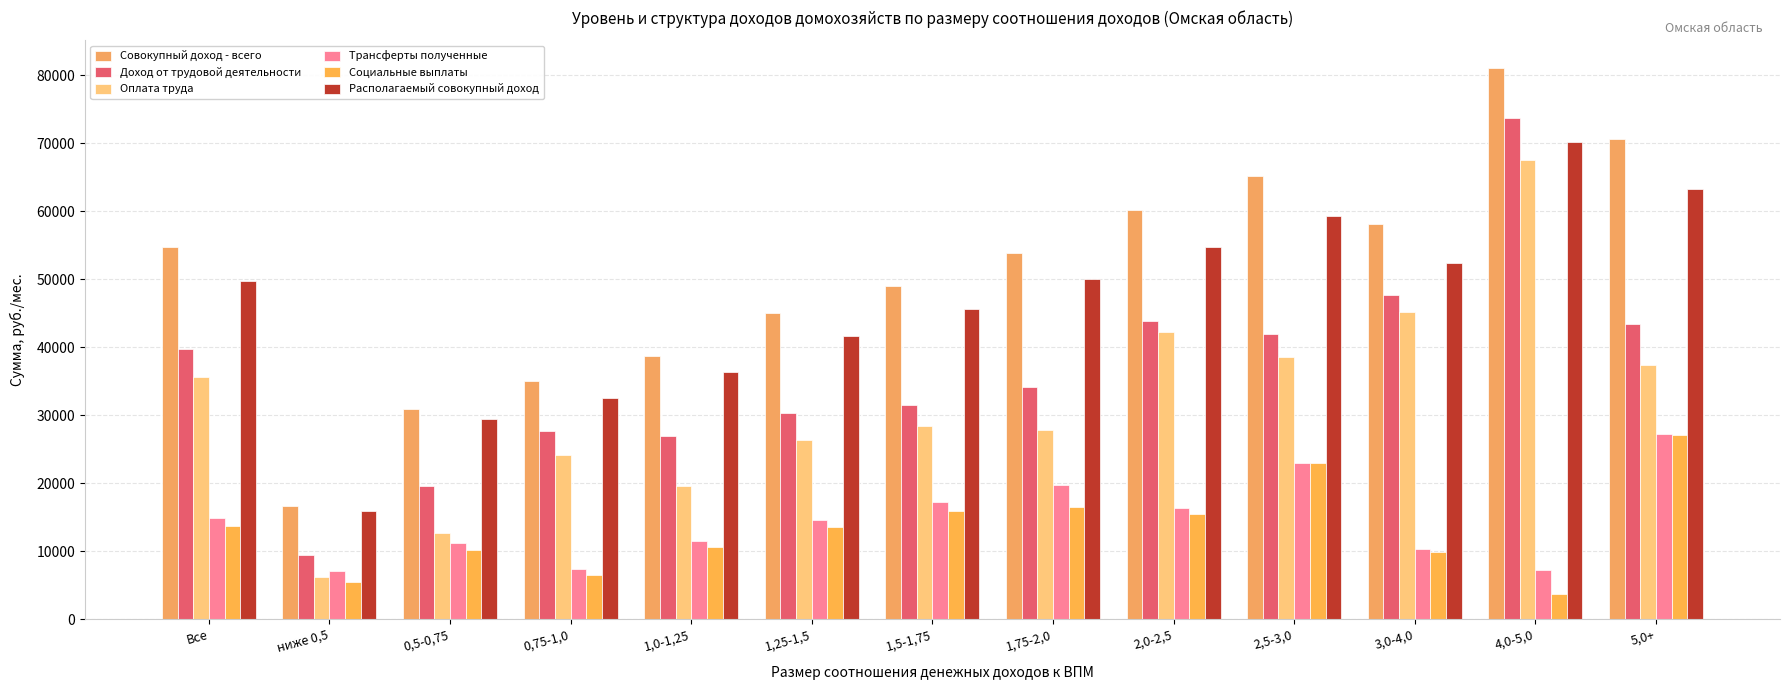

Which series has the largest total across all categories?

Совокупный доход - всего